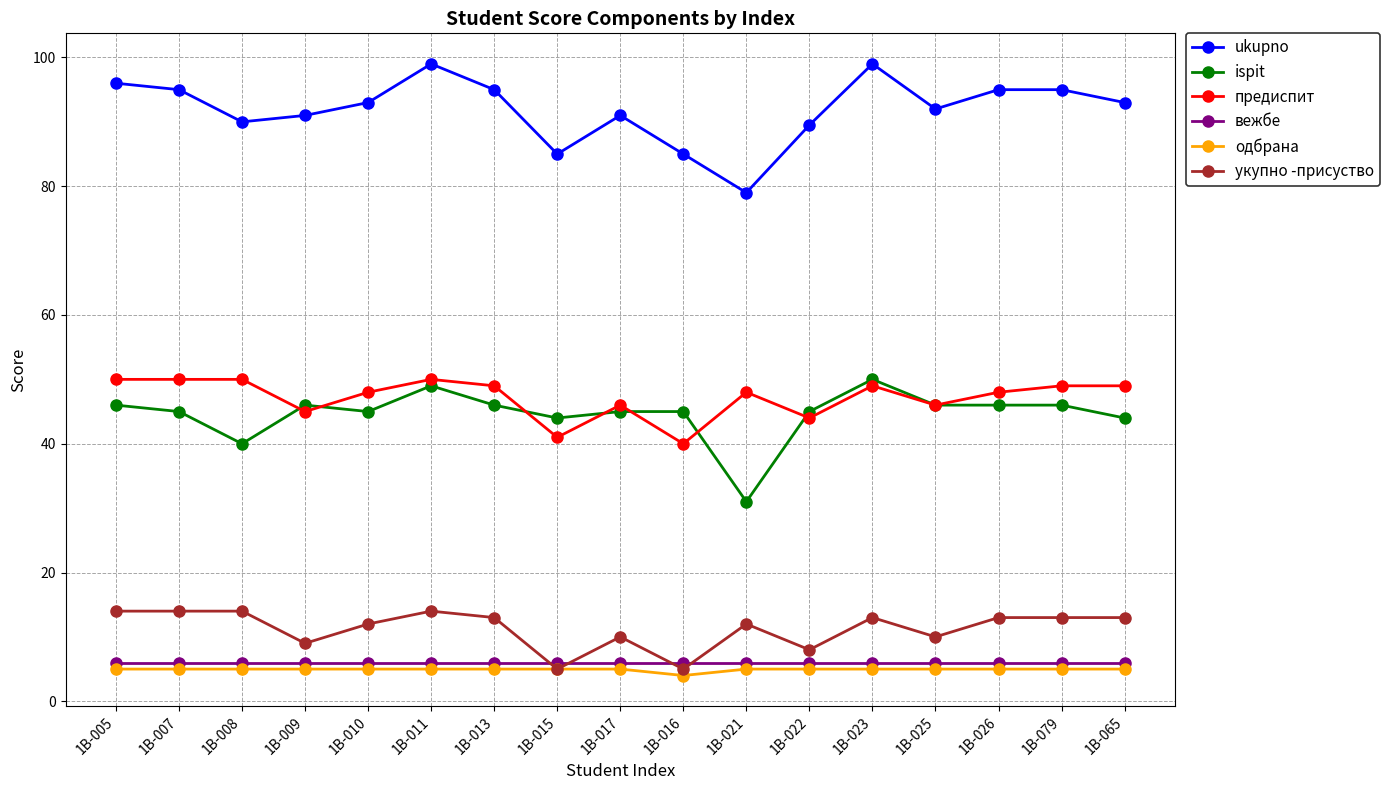

Which series has the largest range (max minus min)?

ukupno